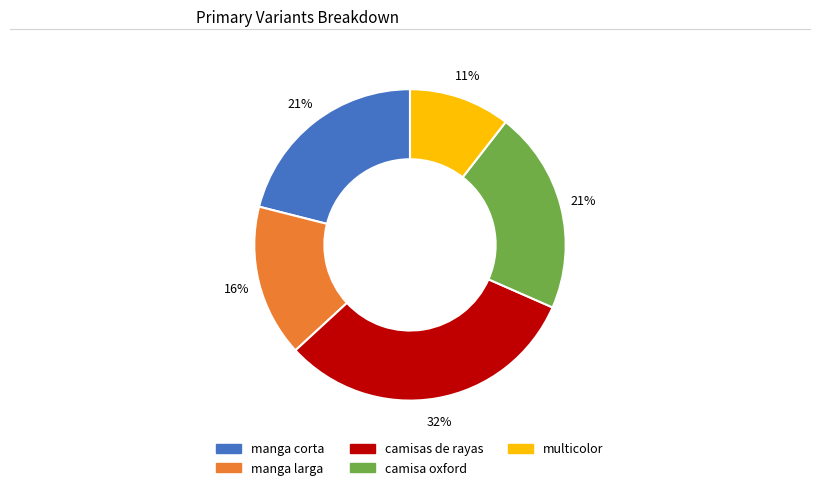

To the nearest percent, what portion does camisa oxford represent?

21%